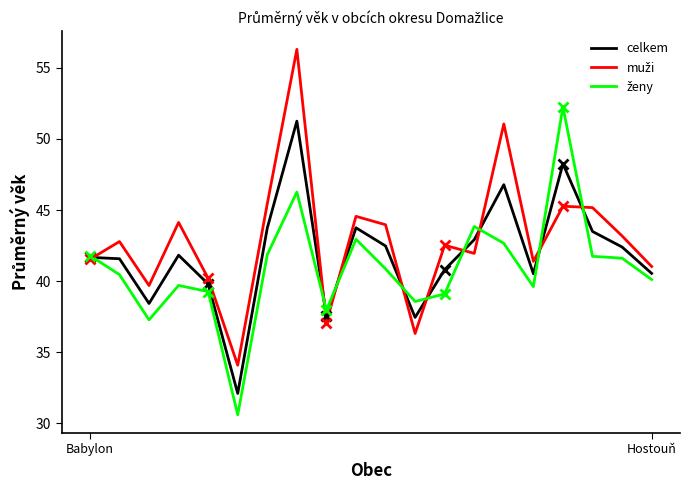

Where is the first local maximum for celkem?

3